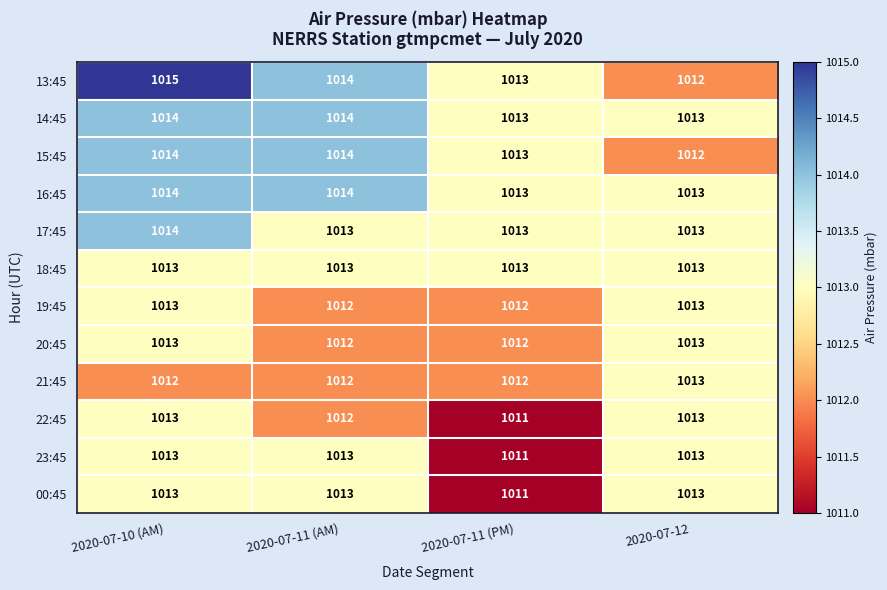

At how many categories does at least one series exceed 1012?

4